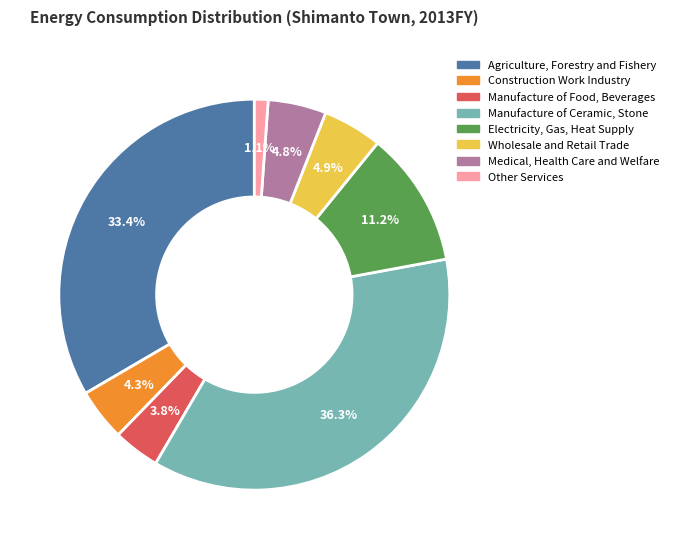

Which has a higher value, Other Services or Manufacture of Food, Beverages?

Manufacture of Food, Beverages